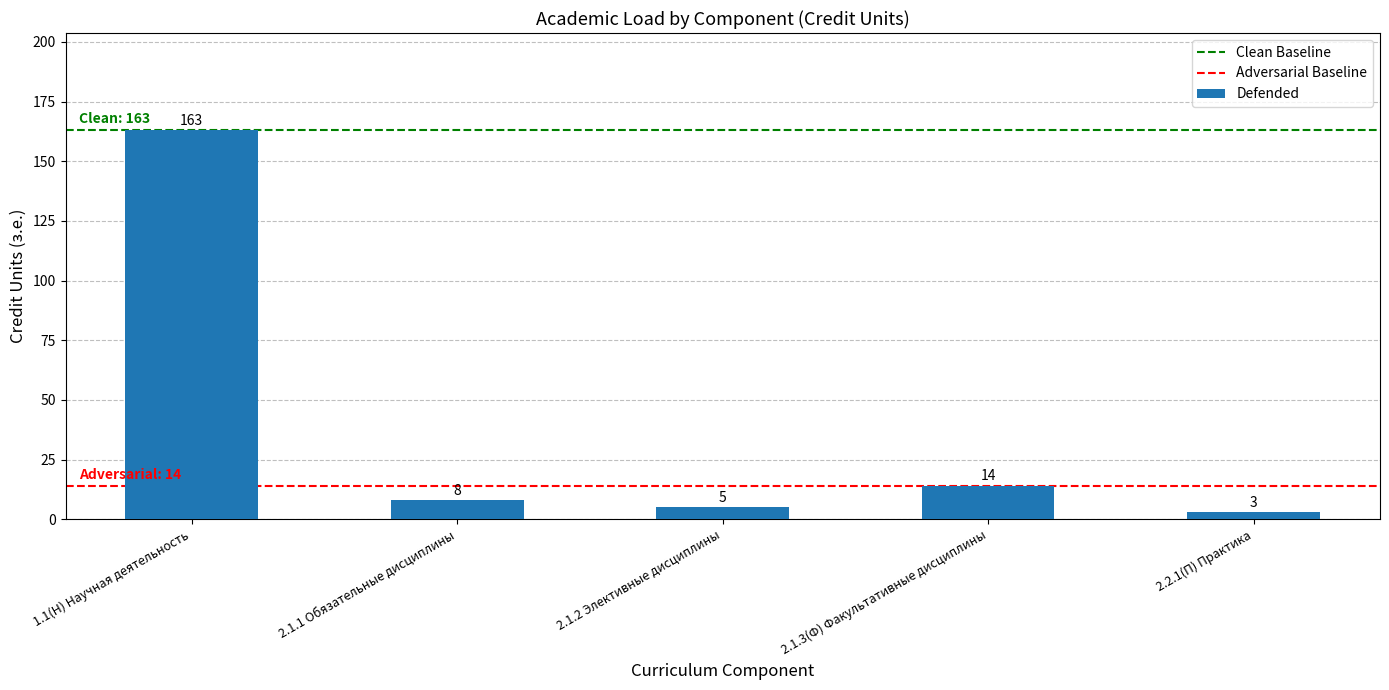

List the labels in order of value, smallest first.

2.2.1(П) Практика, 2.1.2 Элективные дисциплины, 2.1.1 Обязательные дисциплины, 2.1.3(Ф) Факультативные дисциплины, 1.1(Н) Научная деятельность